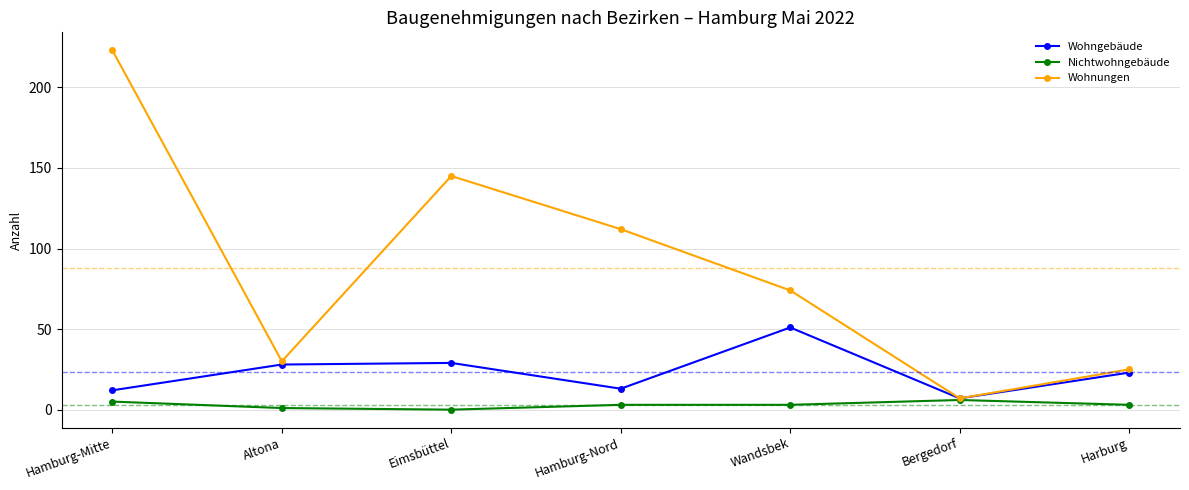

Is this an area chart (filled region under the line)?

No